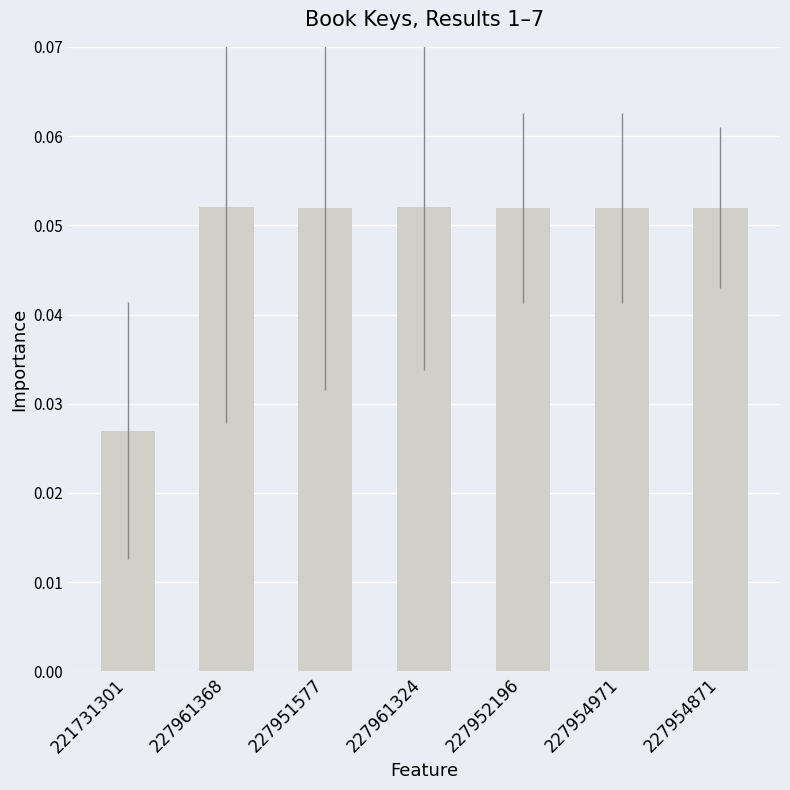

At which label is the value closest to 0?

221731301